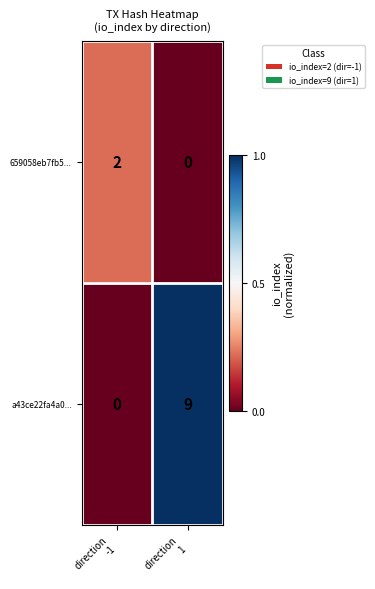

Rank the series by their maximum value, from lowest to highest.

659058eb7fb5..., a43ce22fa4a0...